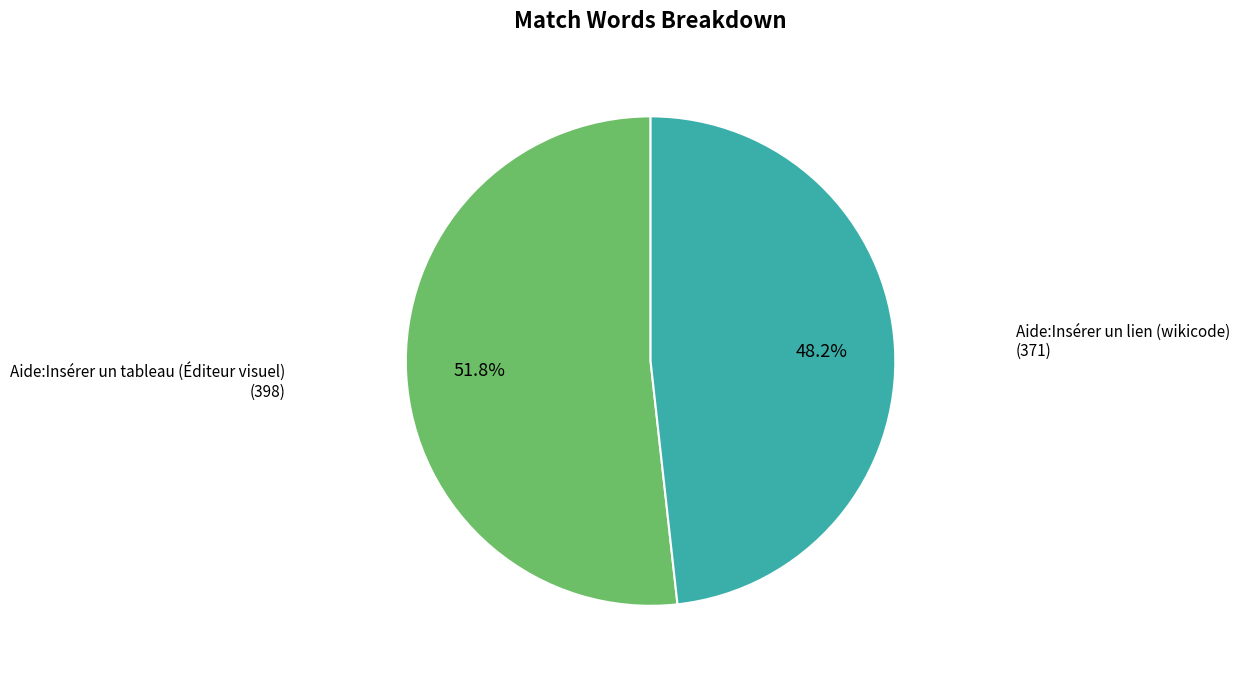

Which category accounts for the majority?

Aide:Insérer un tableau (Éditeur visuel)